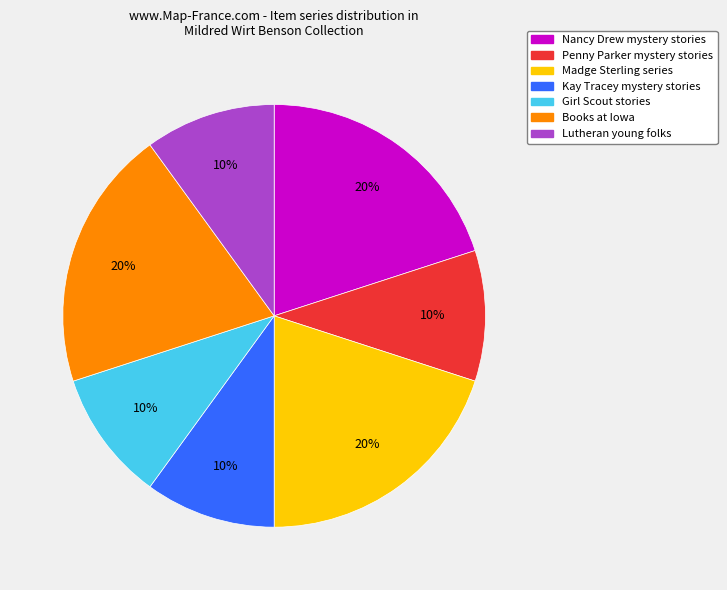

Is it true that Girl Scout stories is 10% of the pie?

True